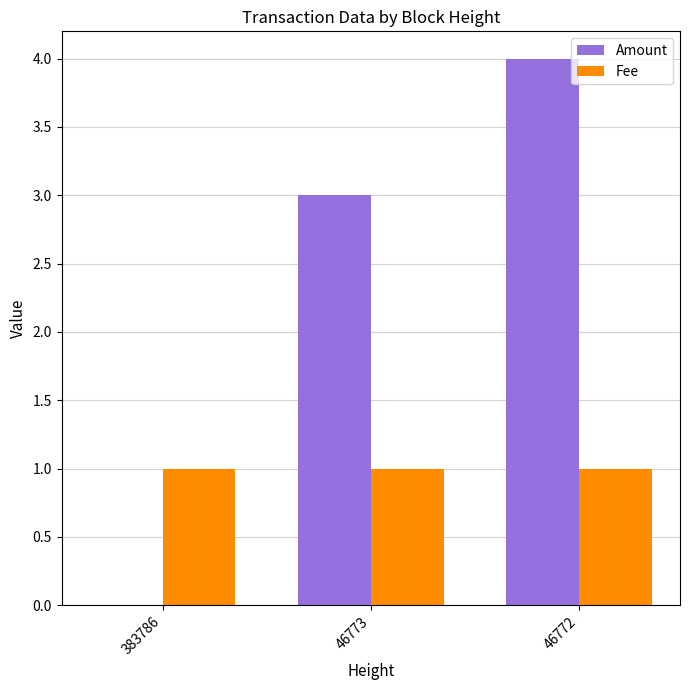

What is the greatest value displayed?

4